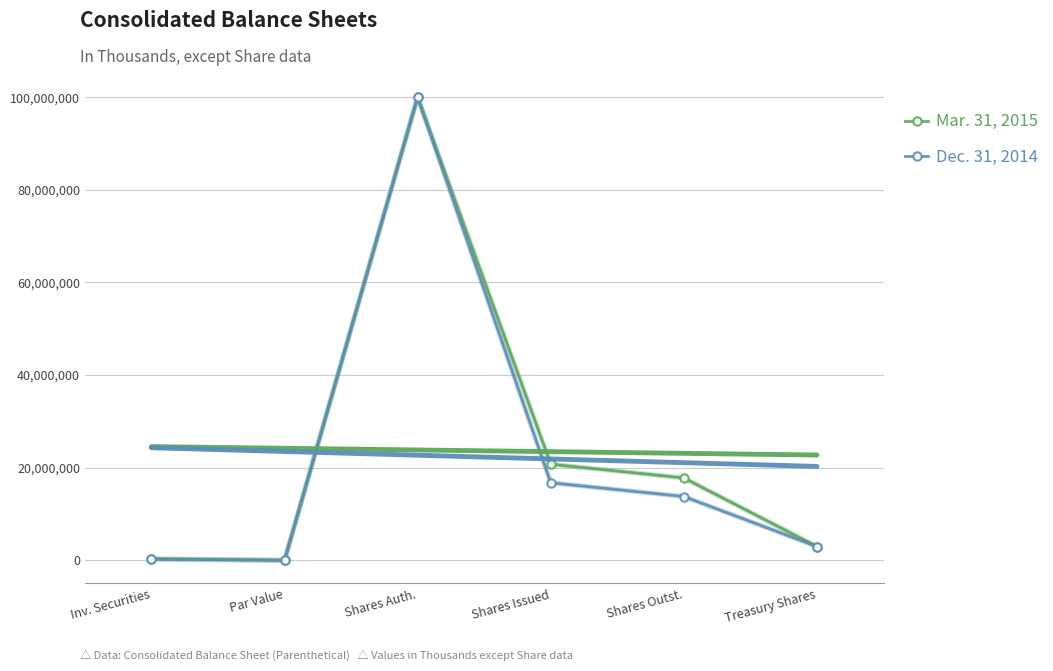

Does the chart have visible grid lines?

Yes